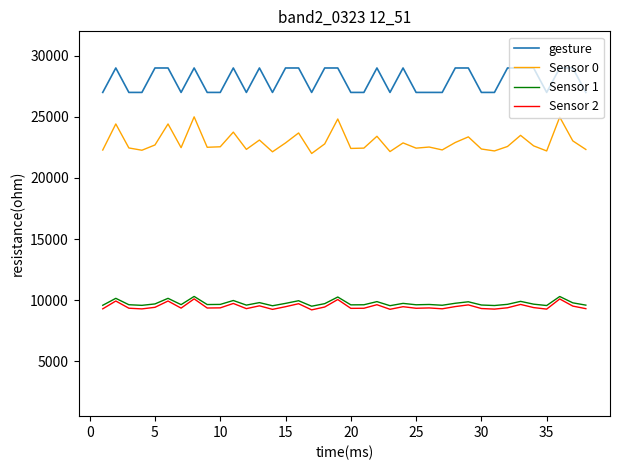

What is the greatest value displayed?

29000.0